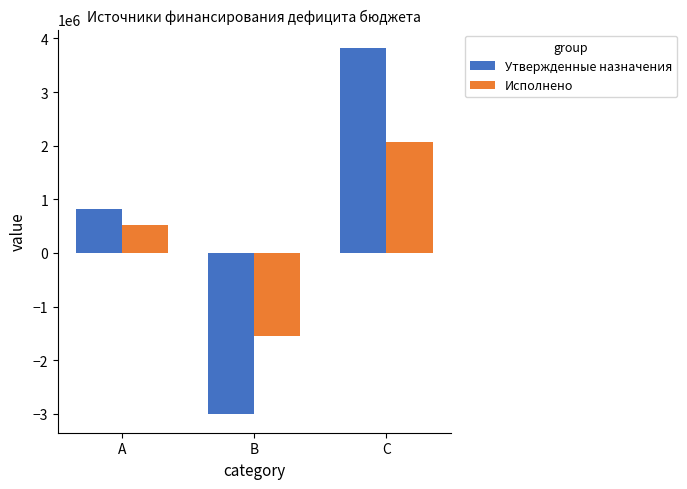

What is the spread (max minus min) of values at C?

1758752.8